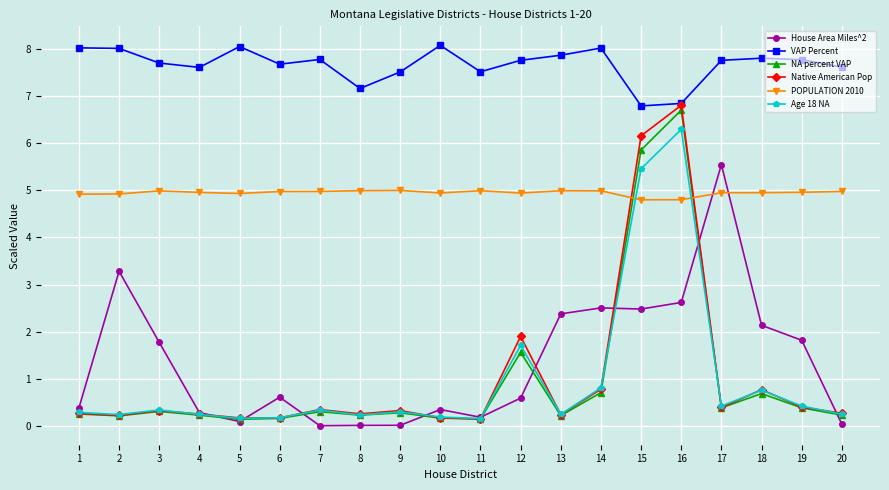

What are all the series names shown in the legend?

House Area Miles^2, VAP Percent, NA percent VAP, Native American Pop, POPULATION 2010, Age 18 NA